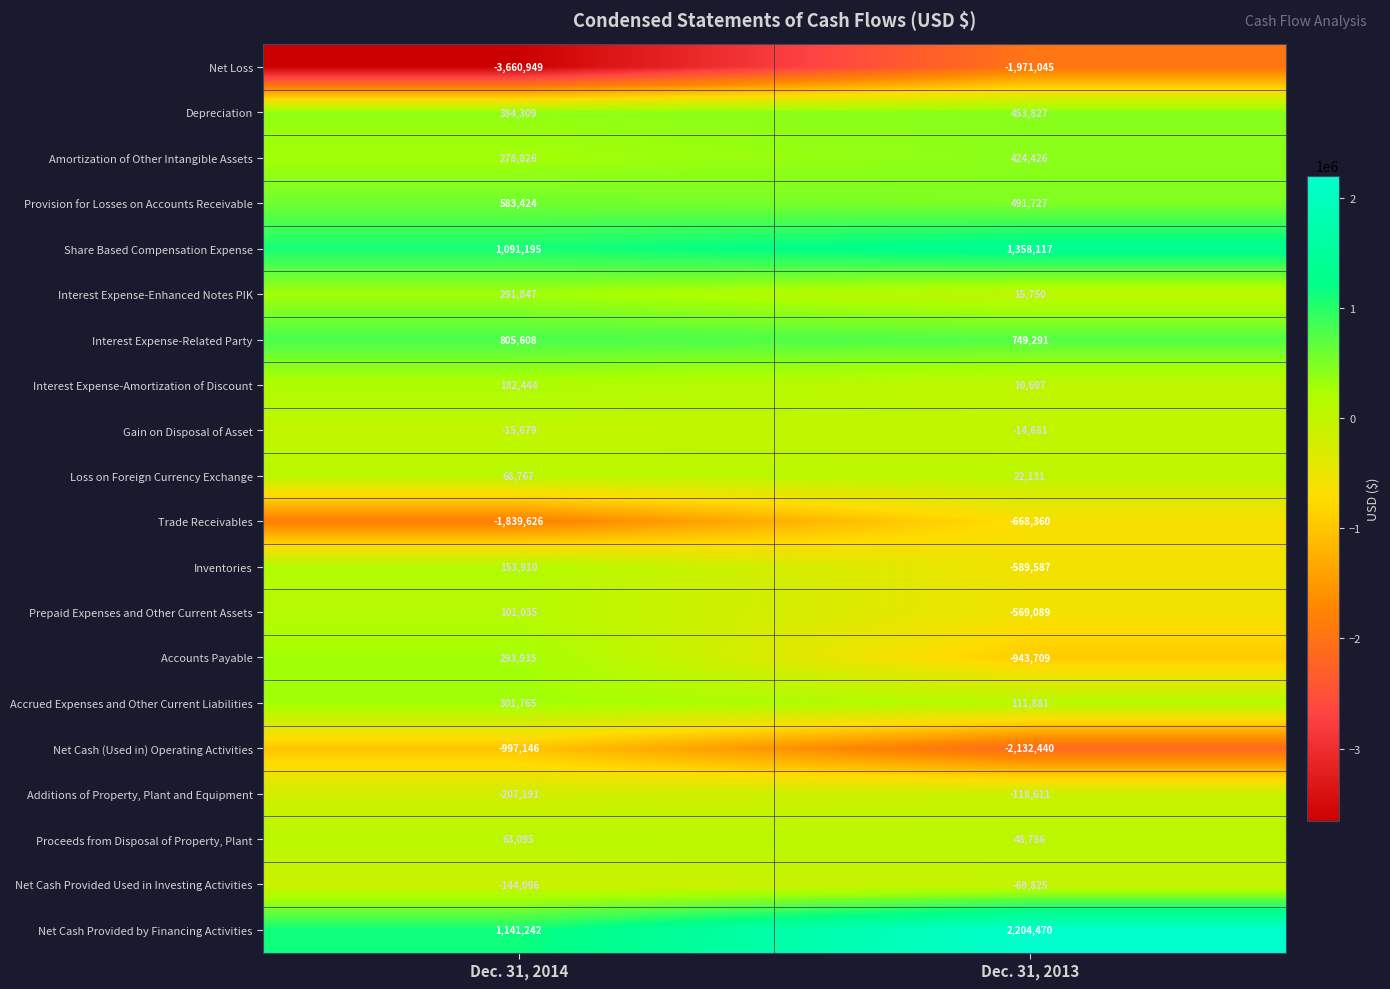

How many distinct data groups are displayed?

20